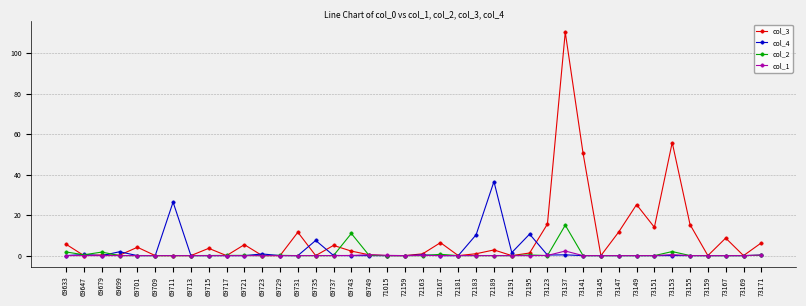

Where is col_3 nearest to the value 55?

73153